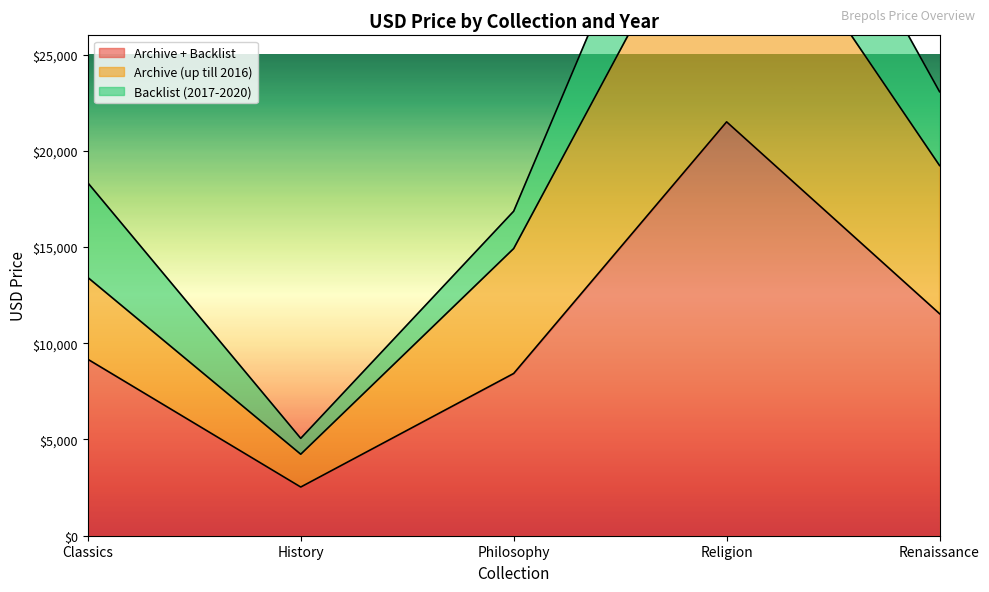

True or false: Archive (up till 2016) and Archive + Backlist cross at least once.

False